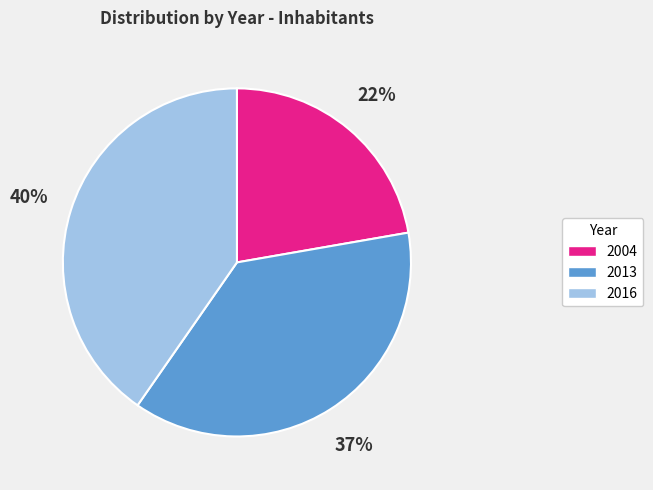

Is 2004 the majority of the pie?

No